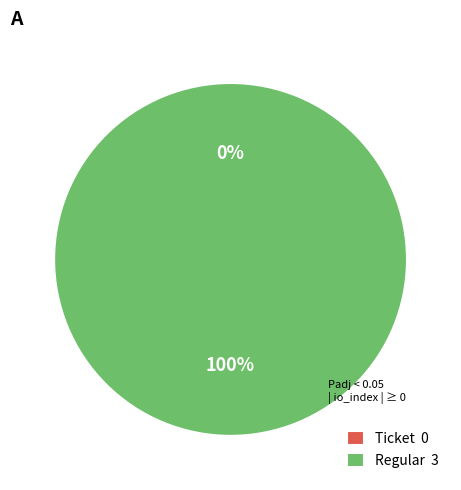

Which category accounts for the majority?

Regular